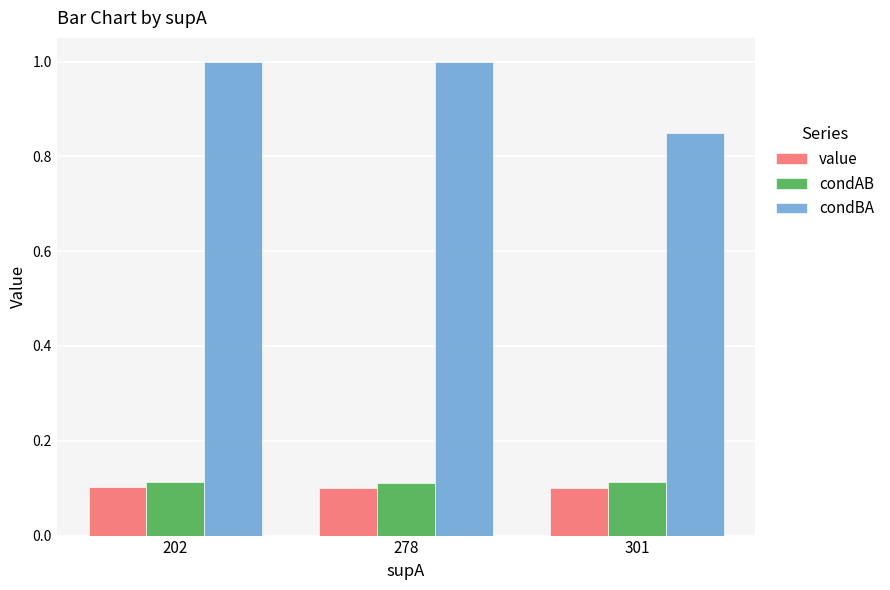

Which series changed the most between 278 and 301?

condBA